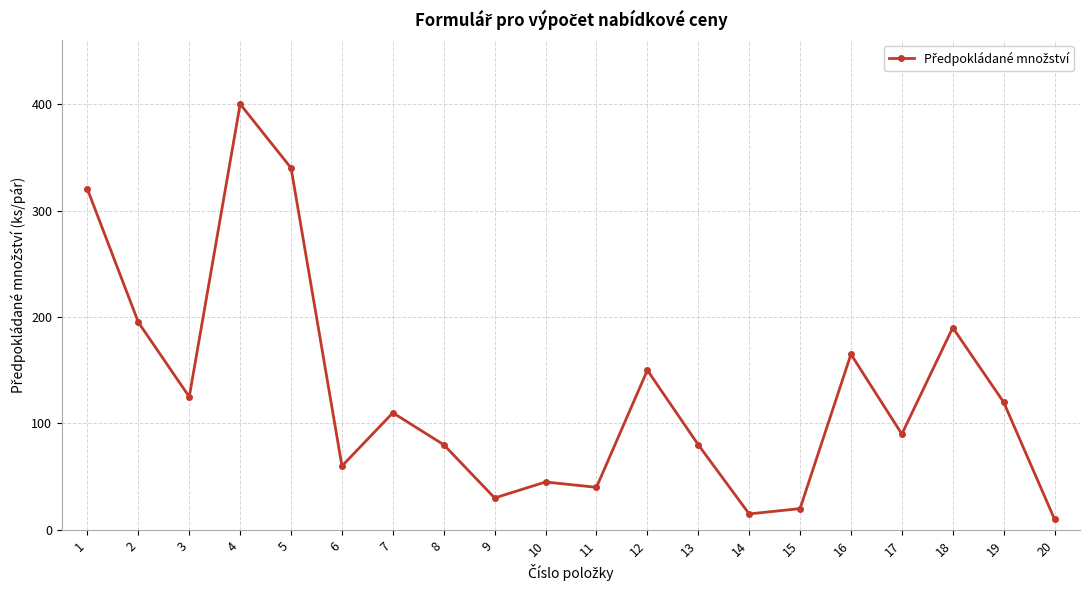

What is the value of the 2nd point from the left?

195